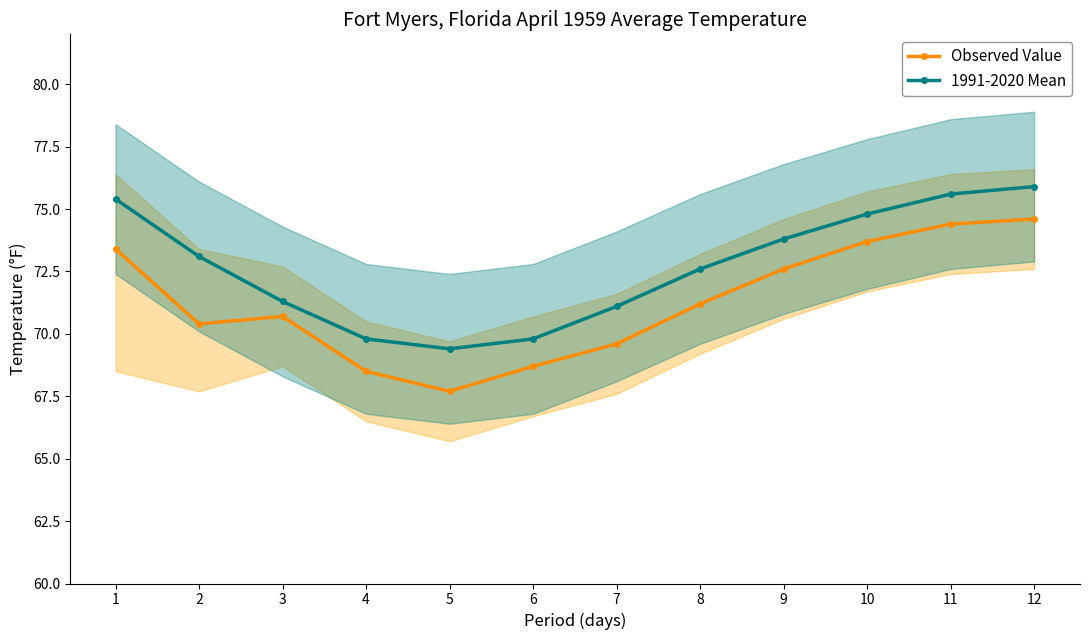

List the labels in order of Observed Value value, smallest first.

5, 4, 6, 7, 2, 3, 8, 9, 1, 10, 11, 12